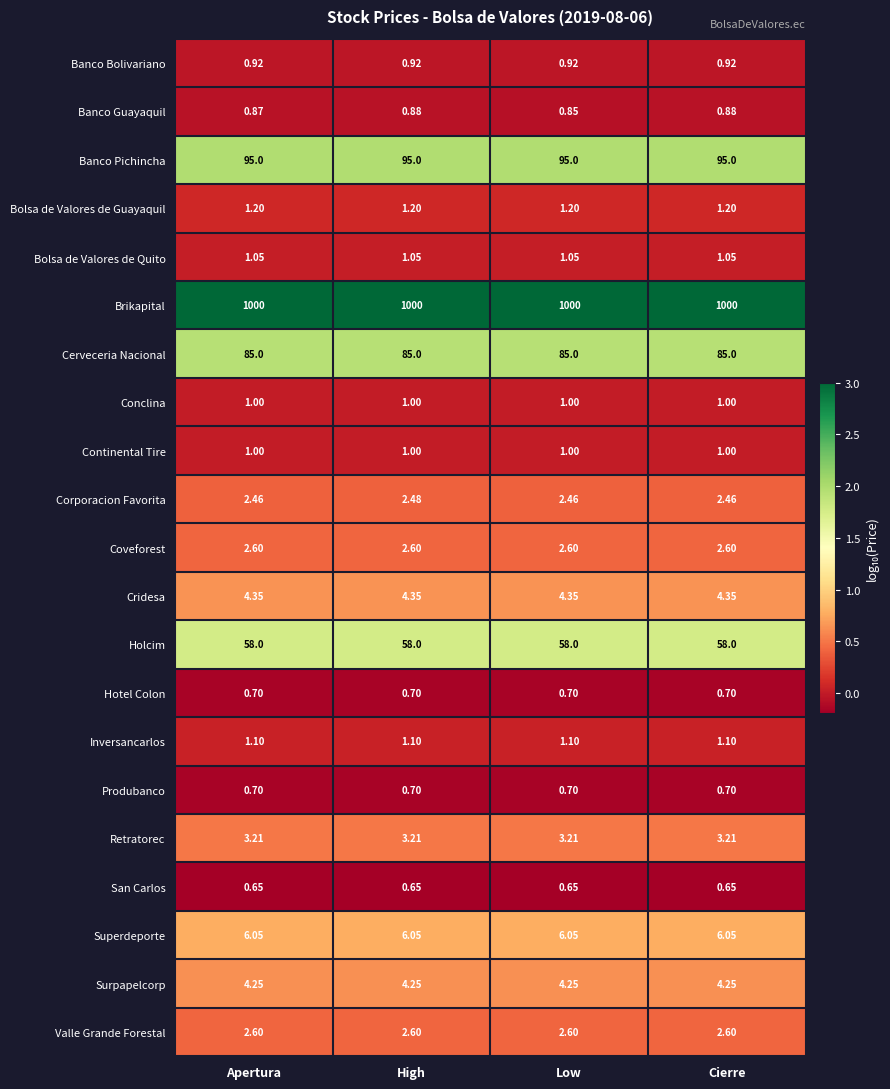

Which series has the largest total across all categories?

Brikapital